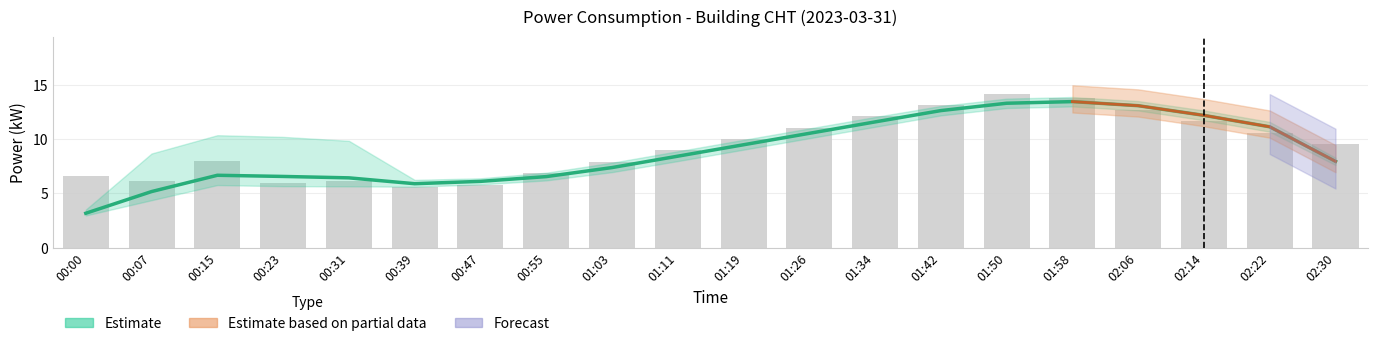

What is the label of the 1st bar from the right?

02:30